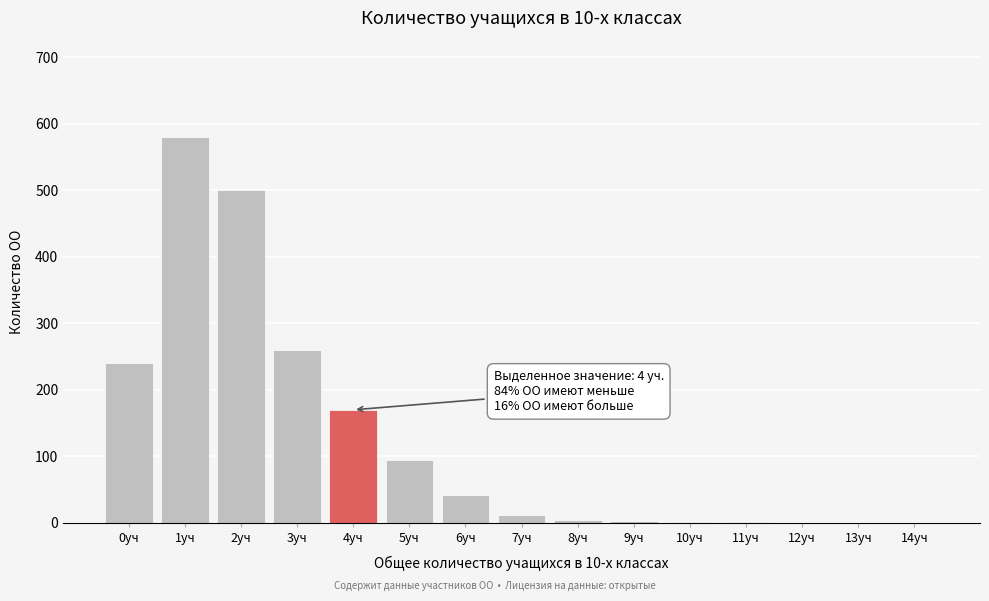

Is it true that the value at 2уч is 500?

True